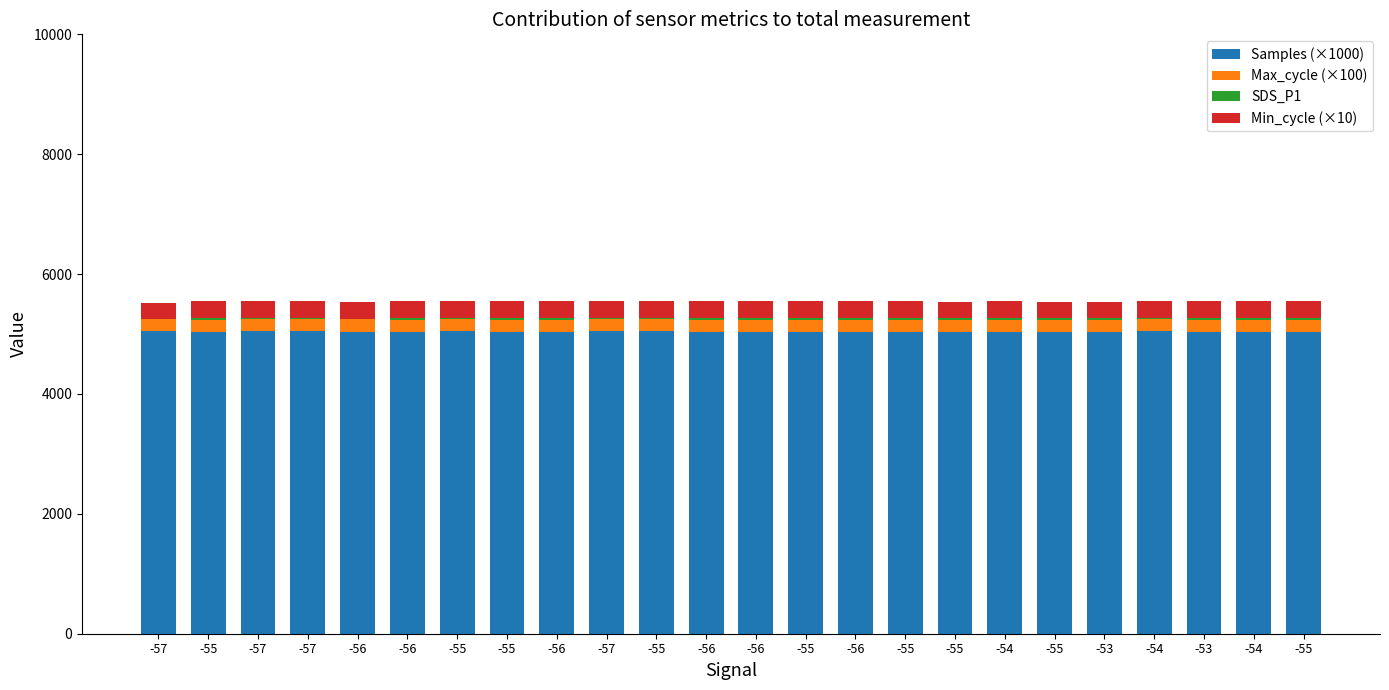

How many categories are shown in the chart?

24